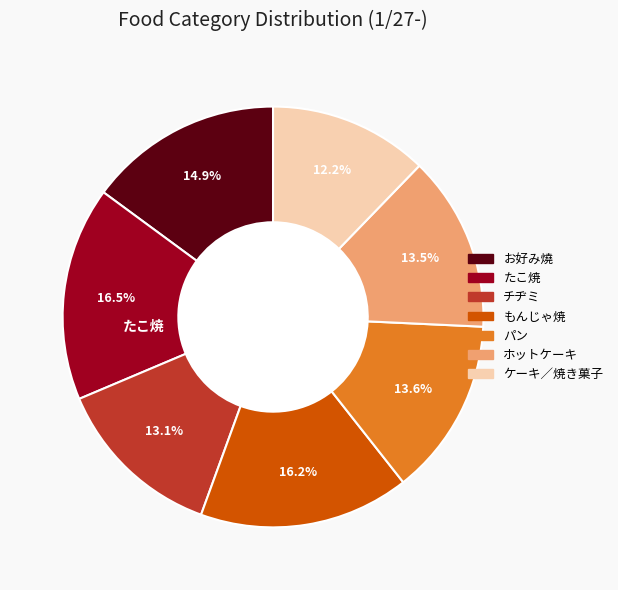

Count the number of slices in the pie.

7